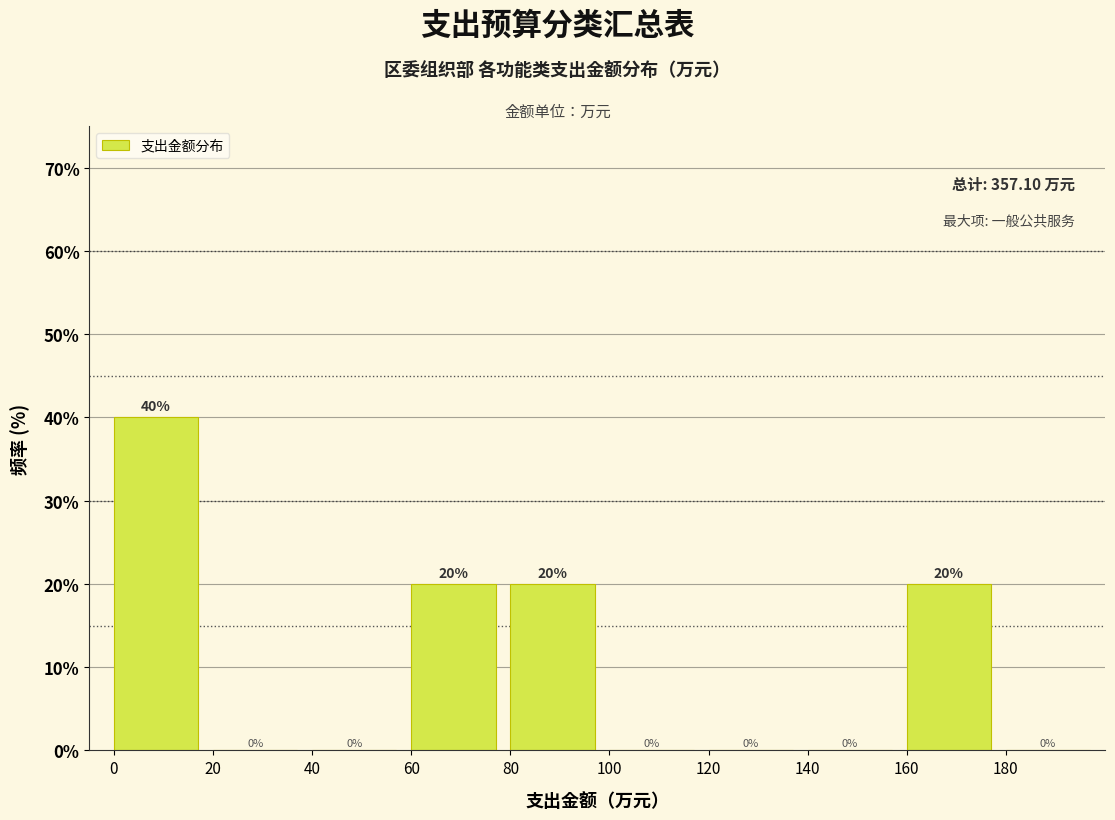

Reading left to right, extract all data points from this chart.

0=40	20=0	40=0	60=20	80=20	100=0	120=0	140=0	160=20	180=0